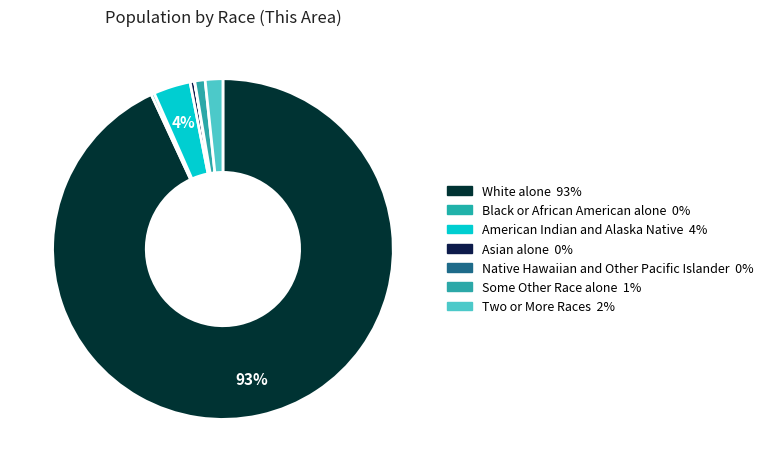

Rank the categories by value from lowest to highest.

Native Hawaiian and Other Pacific Islander, Black or African American alone, Asian alone, Some Other Race alone, Two or More Races, American Indian and Alaska Native, White alone